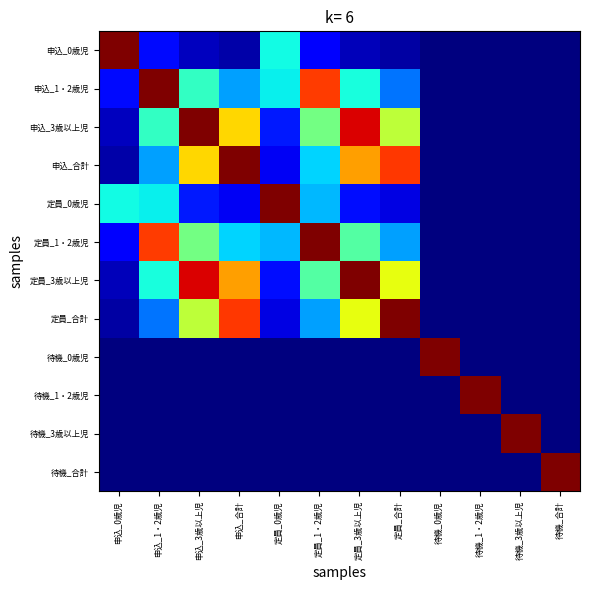

Reading left to right, extract all data points from this chart.

申込_0歳児: 申込_0歳児=1.0	申込_1・2歳児=0.1	申込_3歳以上児=0.1	申込_合計=0.0	定員_0歳児=0.4	定員_1・2歳児=0.1	定員_3歳以上児=0.1	定員_合計=0.0	待機_0歳児=0.0	待機_1・2歳児=0.0	待機_3歳以上児=0.0	待機_合計=0.0
申込_1・2歳児: 申込_0歳児=0.1	申込_1・2歳児=1.0	申込_3歳以上児=0.4	申込_合計=0.3	定員_0歳児=0.4	定員_1・2歳児=0.8	定員_3歳以上児=0.4	定員_合計=0.2	待機_0歳児=0.0	待機_1・2歳児=0.0	待機_3歳以上児=0.0	待機_合計=0.0
申込_3歳以上児: 申込_0歳児=0.1	申込_1・2歳児=0.4	申込_3歳以上児=1.0	申込_合計=0.7	定員_0歳児=0.1	定員_1・2歳児=0.5	定員_3歳以上児=0.9	定員_合計=0.6	待機_0歳児=0.0	待機_1・2歳児=0.0	待機_3歳以上児=0.0	待機_合計=0.0
申込_合計: 申込_0歳児=0.0	申込_1・2歳児=0.3	申込_3歳以上児=0.7	申込_合計=1.0	定員_0歳児=0.1	定員_1・2歳児=0.3	定員_3歳以上児=0.7	定員_合計=0.9	待機_0歳児=0.0	待機_1・2歳児=0.0	待機_3歳以上児=0.0	待機_合計=0.0
定員_0歳児: 申込_0歳児=0.4	申込_1・2歳児=0.4	申込_3歳以上児=0.1	申込_合計=0.1	定員_0歳児=1.0	定員_1・2歳児=0.3	定員_3歳以上児=0.1	定員_合計=0.1	待機_0歳児=0.0	待機_1・2歳児=0.0	待機_3歳以上児=0.0	待機_合計=0.0
定員_1・2歳児: 申込_0歳児=0.1	申込_1・2歳児=0.8	申込_3歳以上児=0.5	申込_合計=0.3	定員_0歳児=0.3	定員_1・2歳児=1.0	定員_3歳以上児=0.5	定員_合計=0.3	待機_0歳児=0.0	待機_1・2歳児=0.0	待機_3歳以上児=0.0	待機_合計=0.0
定員_3歳以上児: 申込_0歳児=0.1	申込_1・2歳児=0.4	申込_3歳以上児=0.9	申込_合計=0.7	定員_0歳児=0.1	定員_1・2歳児=0.5	定員_3歳以上児=1.0	定員_合計=0.6	待機_0歳児=0.0	待機_1・2歳児=0.0	待機_3歳以上児=0.0	待機_合計=0.0
定員_合計: 申込_0歳児=0.0	申込_1・2歳児=0.2	申込_3歳以上児=0.6	申込_合計=0.9	定員_0歳児=0.1	定員_1・2歳児=0.3	定員_3歳以上児=0.6	定員_合計=1.0	待機_0歳児=0.0	待機_1・2歳児=0.0	待機_3歳以上児=0.0	待機_合計=0.0
待機_0歳児: 申込_0歳児=0.0	申込_1・2歳児=0.0	申込_3歳以上児=0.0	申込_合計=0.0	定員_0歳児=0.0	定員_1・2歳児=0.0	定員_3歳以上児=0.0	定員_合計=0.0	待機_0歳児=1.0	待機_1・2歳児=0.0	待機_3歳以上児=0.0	待機_合計=0.0
待機_1・2歳児: 申込_0歳児=0.0	申込_1・2歳児=0.0	申込_3歳以上児=0.0	申込_合計=0.0	定員_0歳児=0.0	定員_1・2歳児=0.0	定員_3歳以上児=0.0	定員_合計=0.0	待機_0歳児=0.0	待機_1・2歳児=1.0	待機_3歳以上児=0.0	待機_合計=0.0
待機_3歳以上児: 申込_0歳児=0.0	申込_1・2歳児=0.0	申込_3歳以上児=0.0	申込_合計=0.0	定員_0歳児=0.0	定員_1・2歳児=0.0	定員_3歳以上児=0.0	定員_合計=0.0	待機_0歳児=0.0	待機_1・2歳児=0.0	待機_3歳以上児=1.0	待機_合計=0.0
待機_合計: 申込_0歳児=0.0	申込_1・2歳児=0.0	申込_3歳以上児=0.0	申込_合計=0.0	定員_0歳児=0.0	定員_1・2歳児=0.0	定員_3歳以上児=0.0	定員_合計=0.0	待機_0歳児=0.0	待機_1・2歳児=0.0	待機_3歳以上児=0.0	待機_合計=1.0